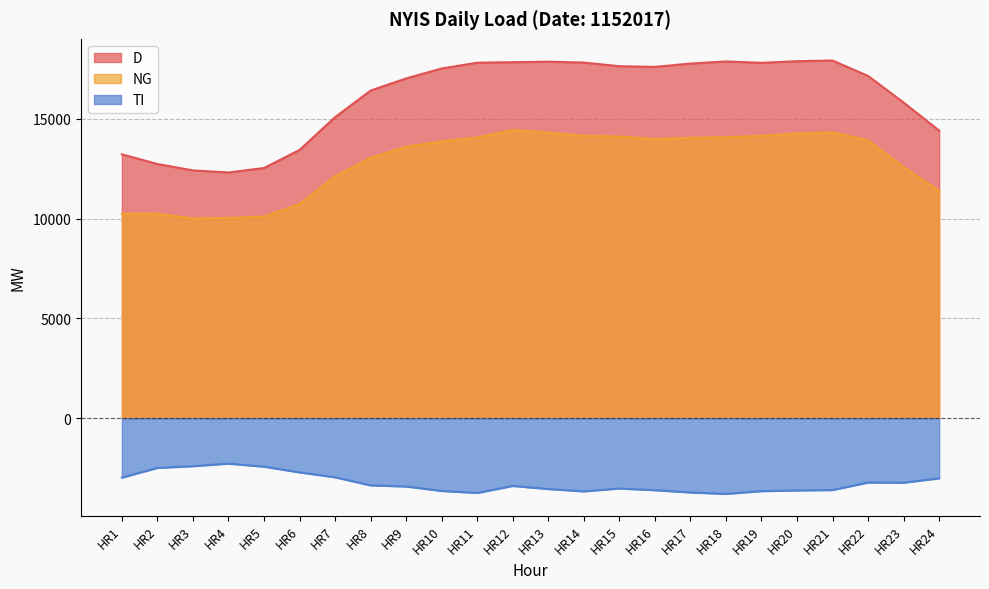

What are all the series names shown in the legend?

D, NG, TI